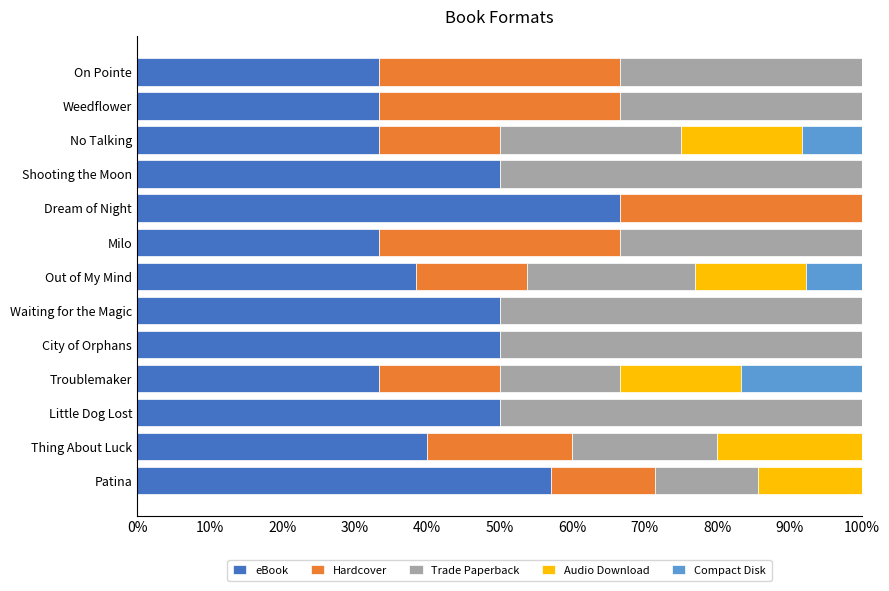

Read the eBook value at Thing About Luck.

40.0